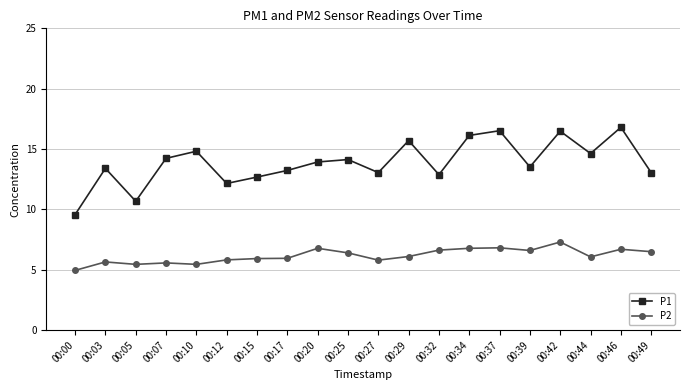

What is the sum of all P1 values?

277.6